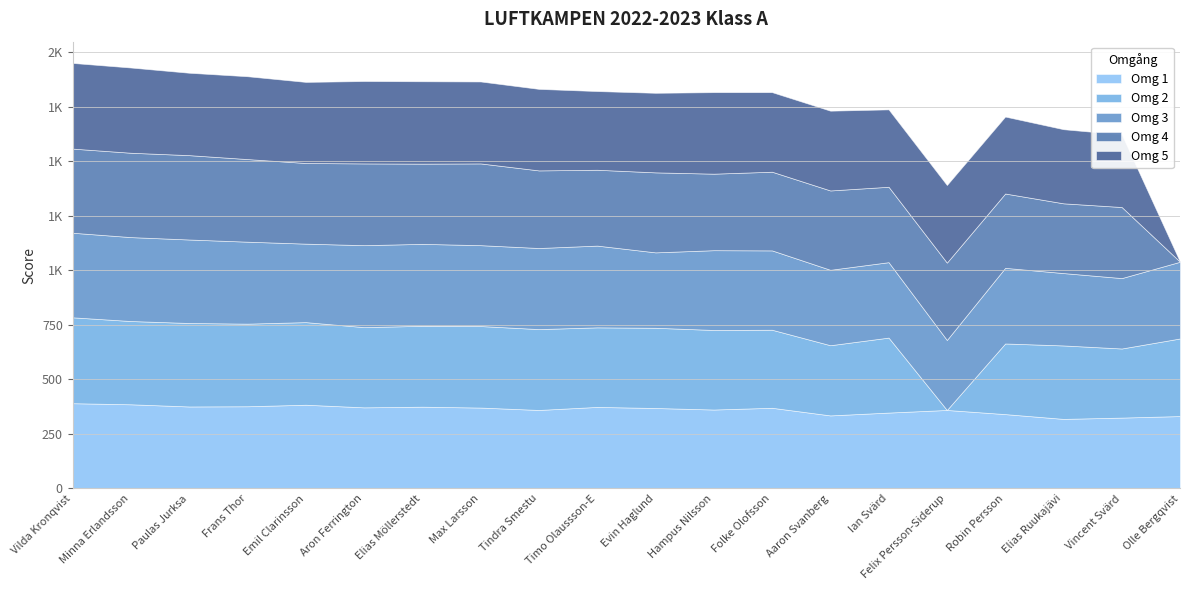

What is the average value of the Omg 3 series?

360